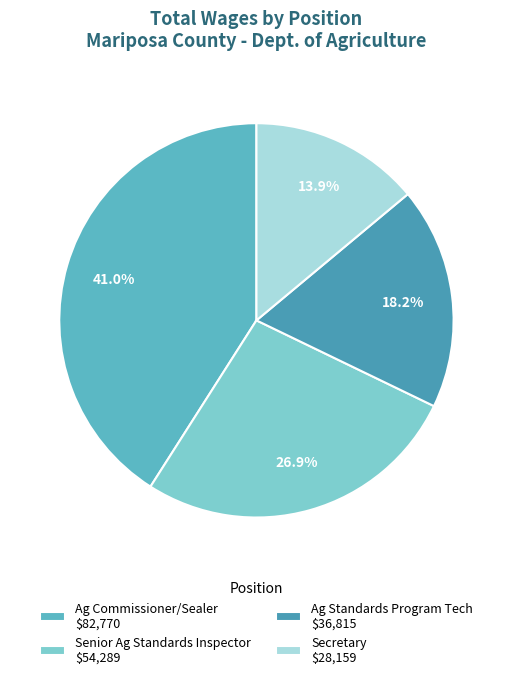

What percentage is the Secretary slice, to the nearest percent?

14%